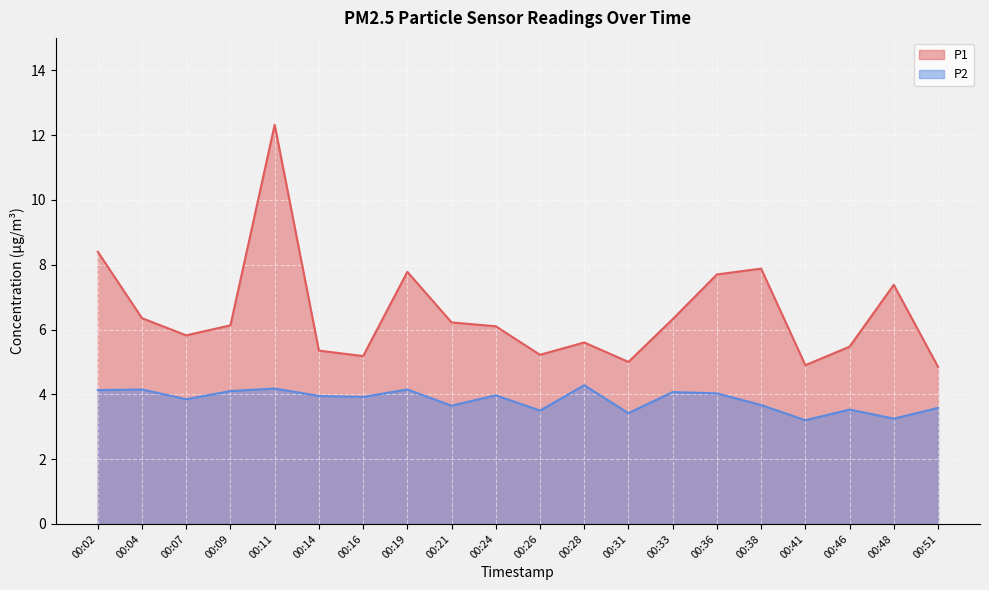

Between 00:02 and 00:14, which series saw the biggest shift?

P1